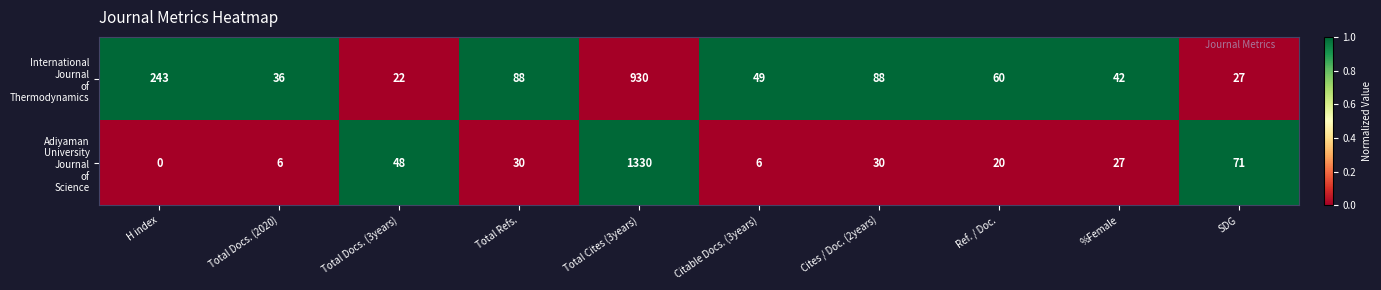

At which category does the chart reach its minimum across all series?

H index